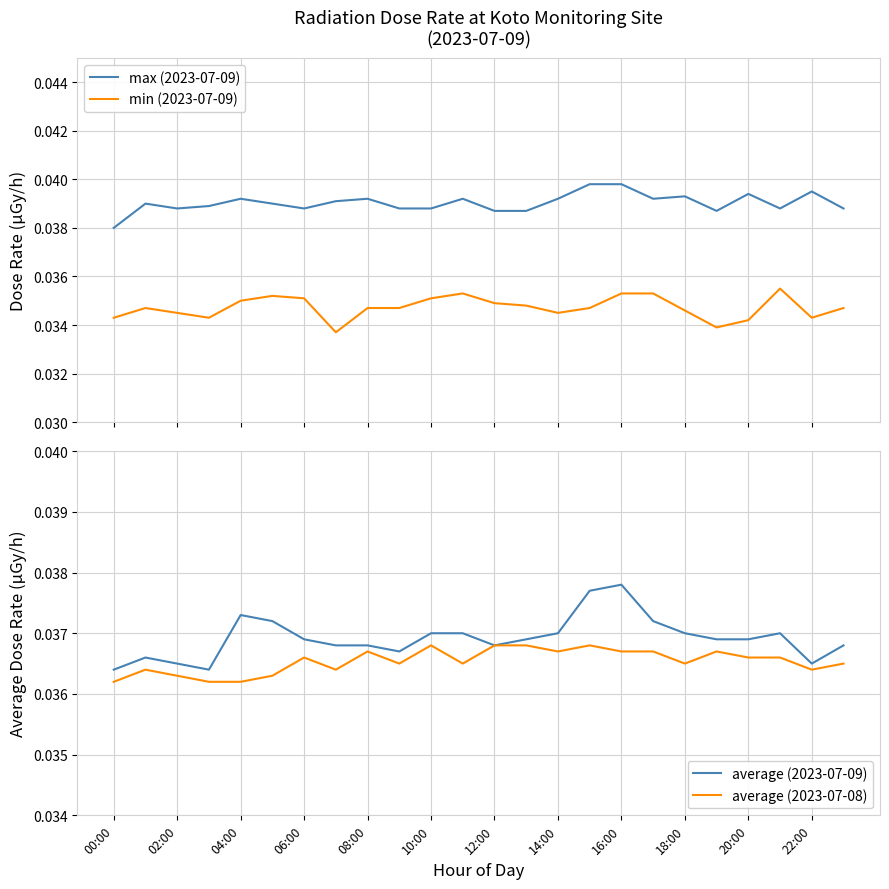

True or false: min (2023-07-09) has more than 2 points higher than both neighbors.

True